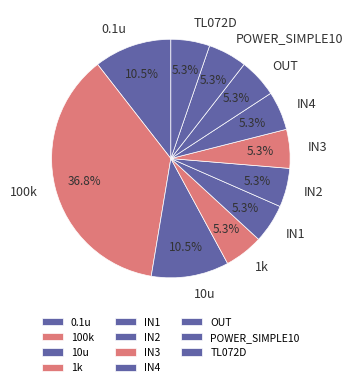

Approximately how many times larger is the value at TL072D compared to 10u?

0.5